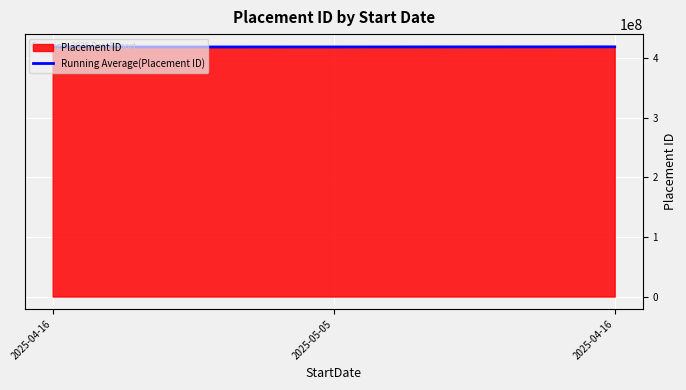

What is the label of the 1st point from the left?

2025-04-16